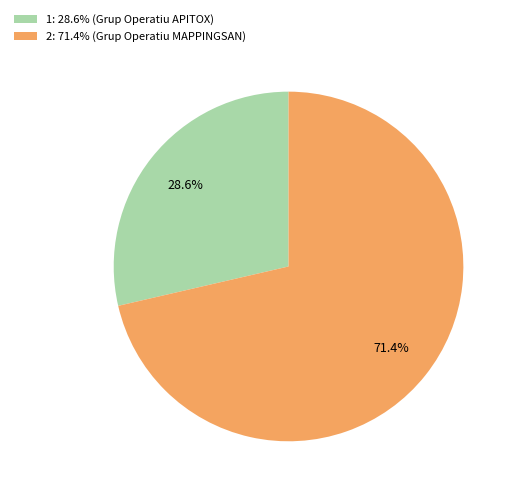

Combined, do 2: 71.4% (Grup Operatiu MAPPINGSAN) and 1: 28.6% (Grup Operatiu APITOX) account for over 50%?

Yes